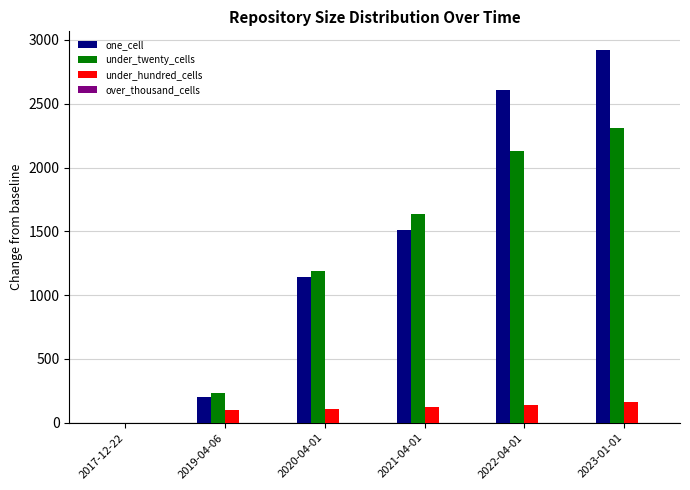

Which category has the highest value in the one_cell series?

2023-01-01